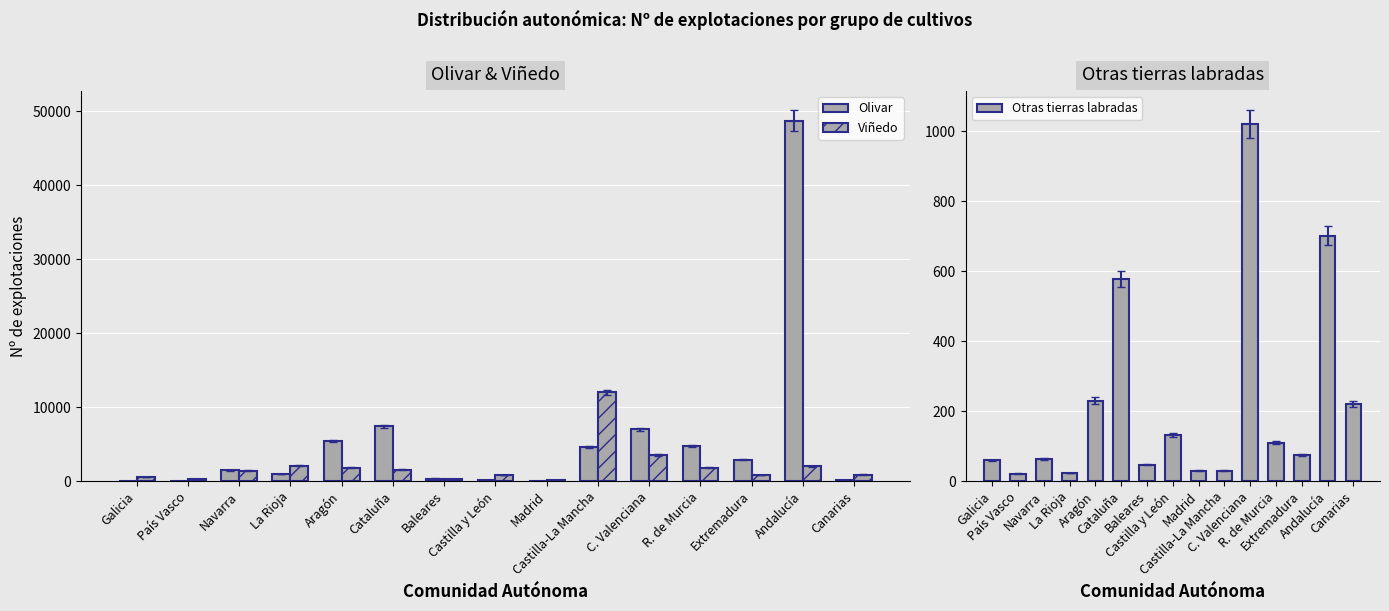

How many bars are there in each group?

3